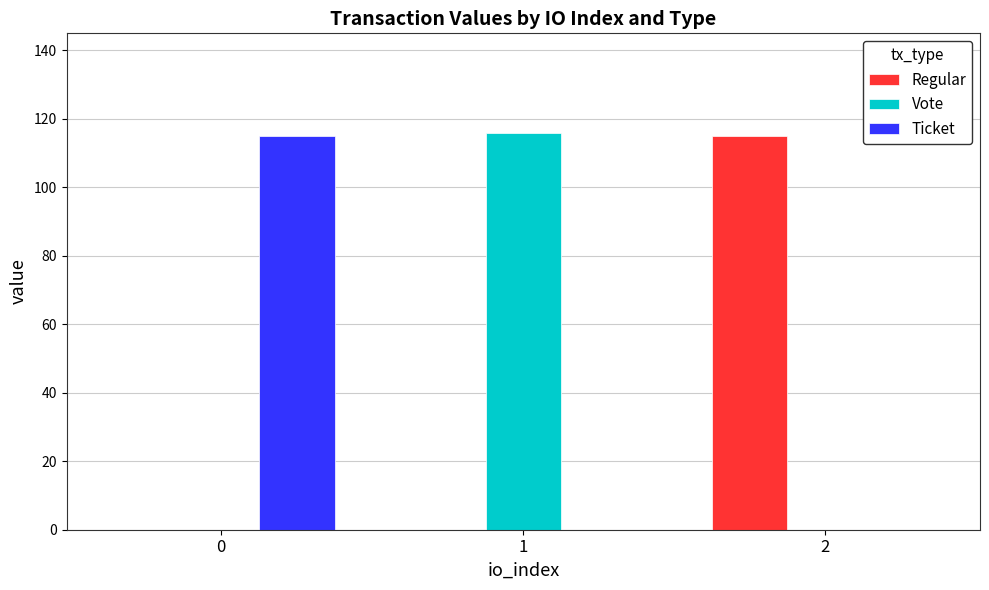

What is the total value across all series at 2?

114.9